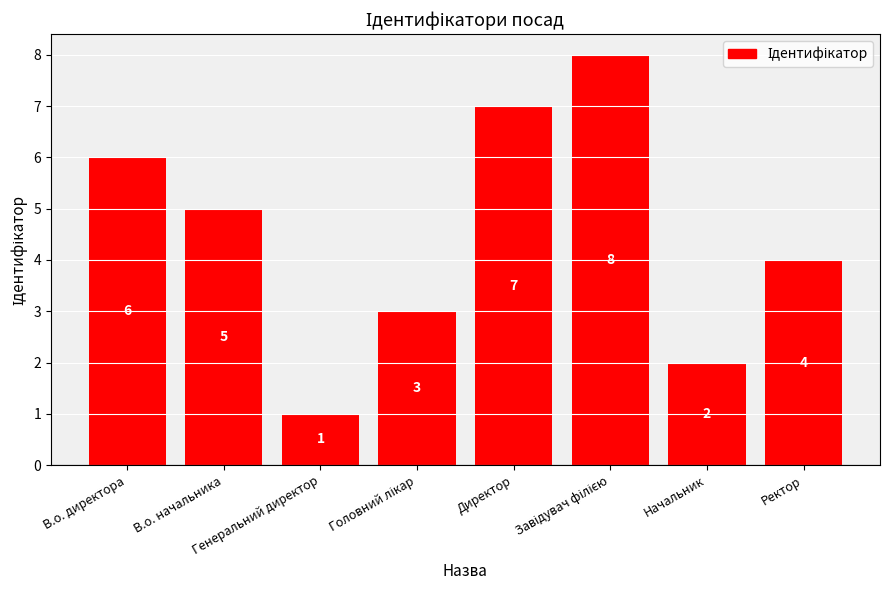

What is the difference between the second highest and second lowest values?

5